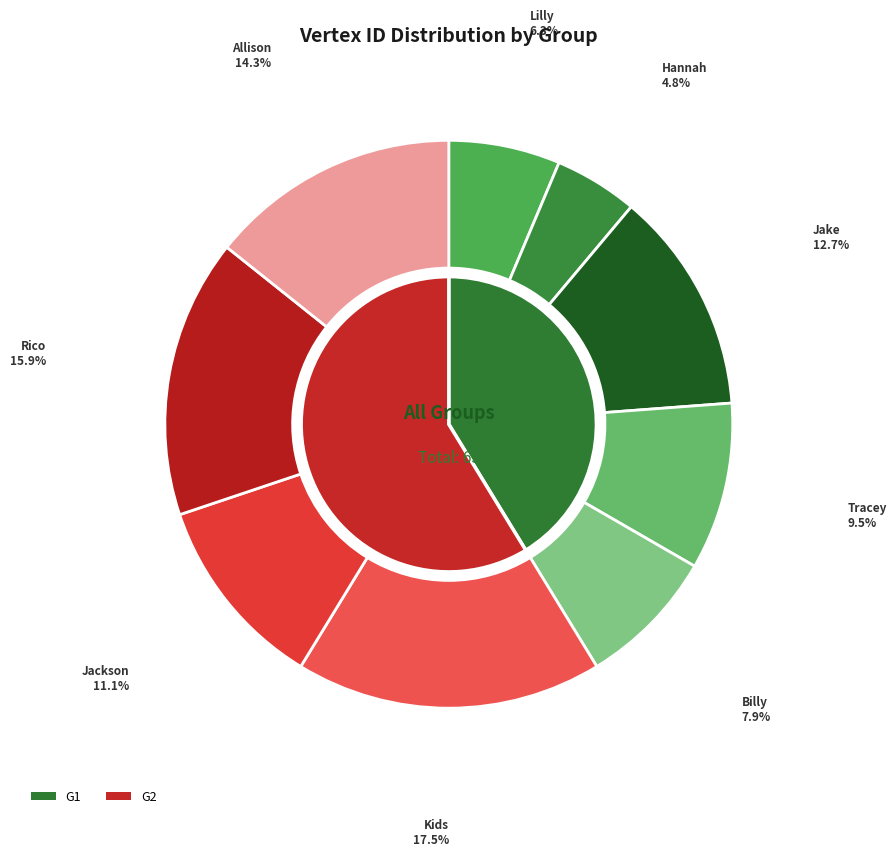

How much of the chart is everything except Lilly?

93.7%